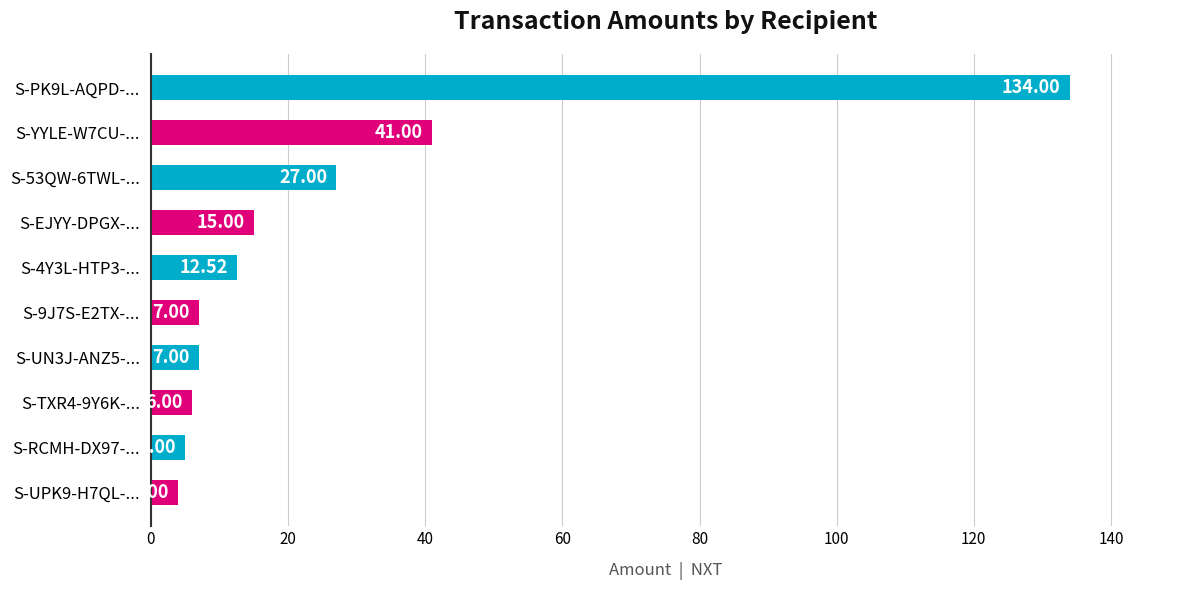

What is the difference between the maximum and second lowest values?

129.0